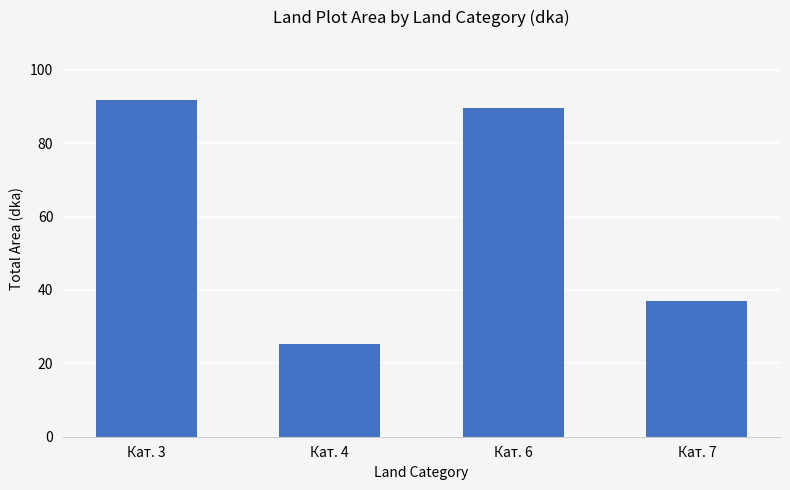

Where is the data nearest to the value 58?

Кат. 7